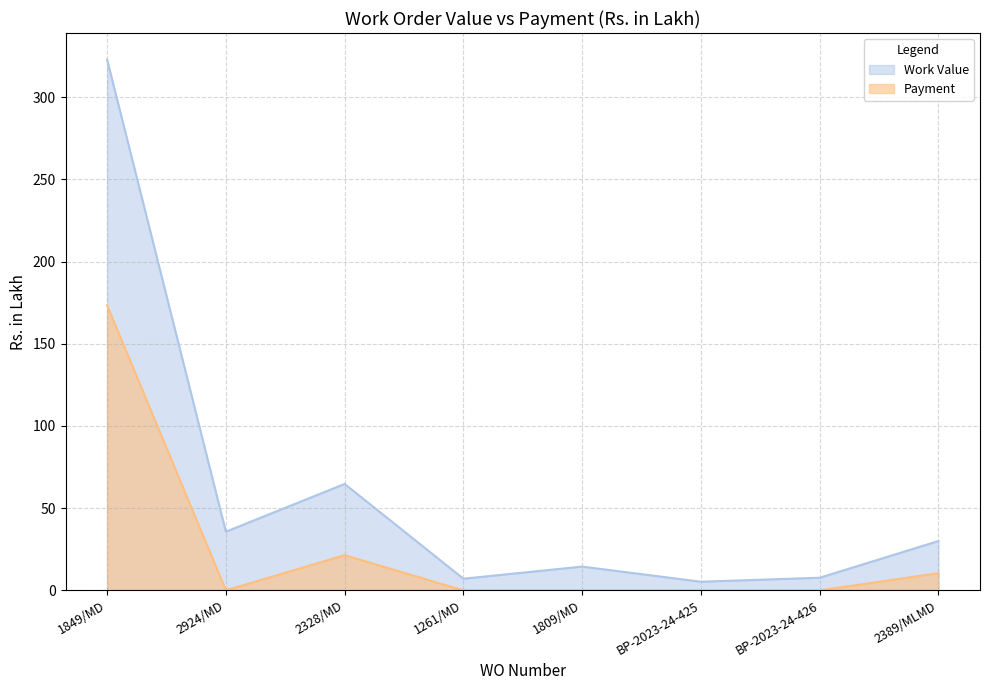

How many values in the Work Value series exceed 30?

3